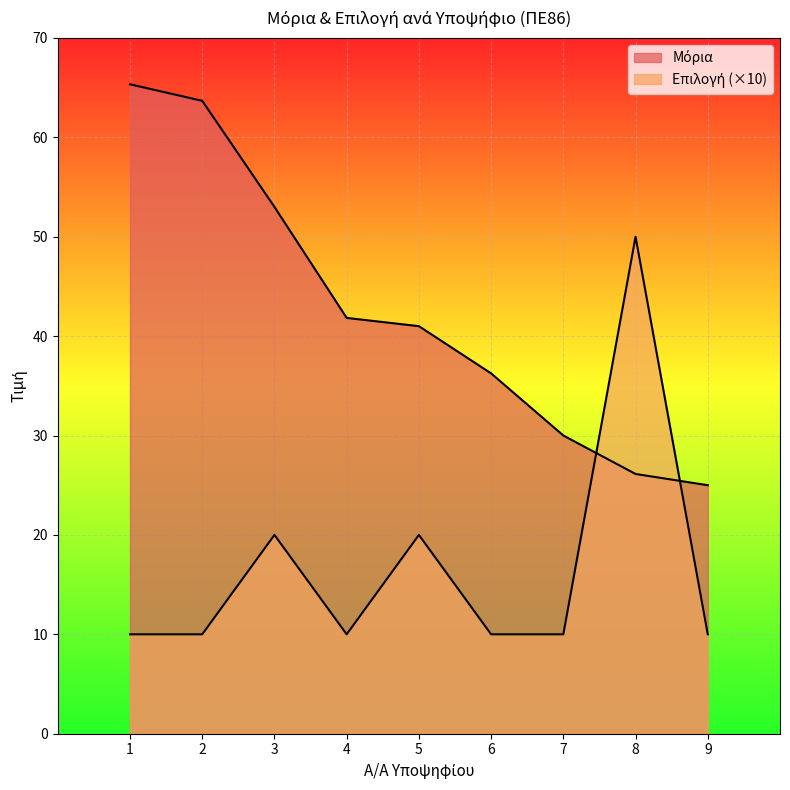

At how many categories does at least one series exceed 15?

9